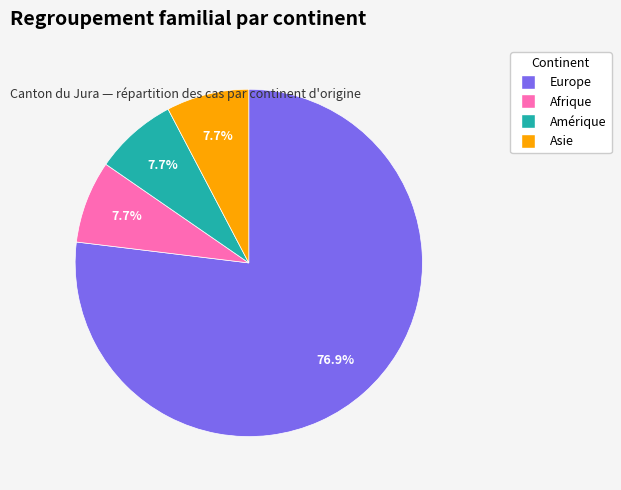

Does Europe account for over 50% of the chart?

Yes